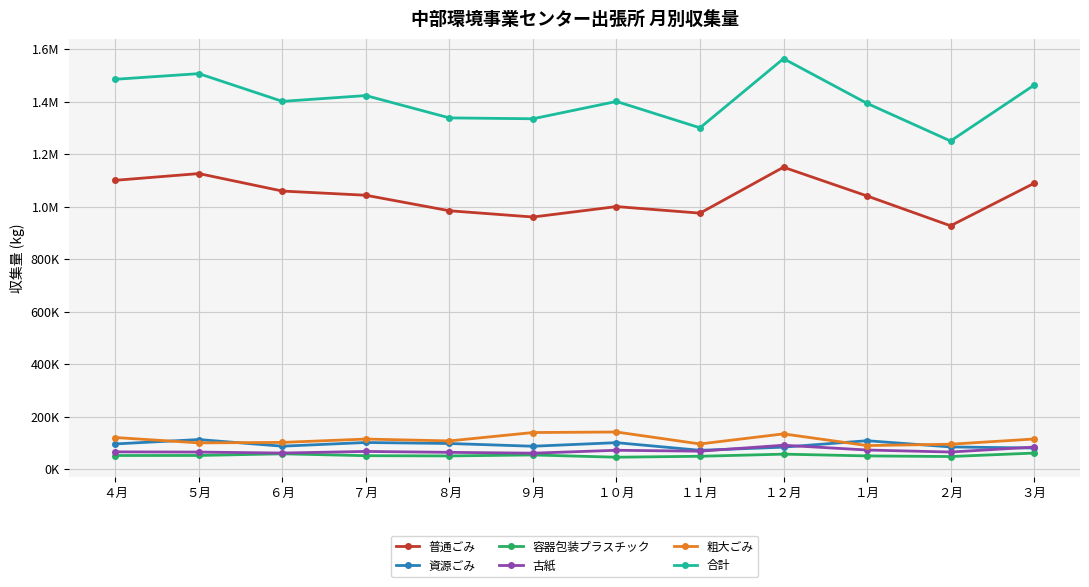

True or false: 容器包装プラスチック and 資源ごみ cross at least once.

False